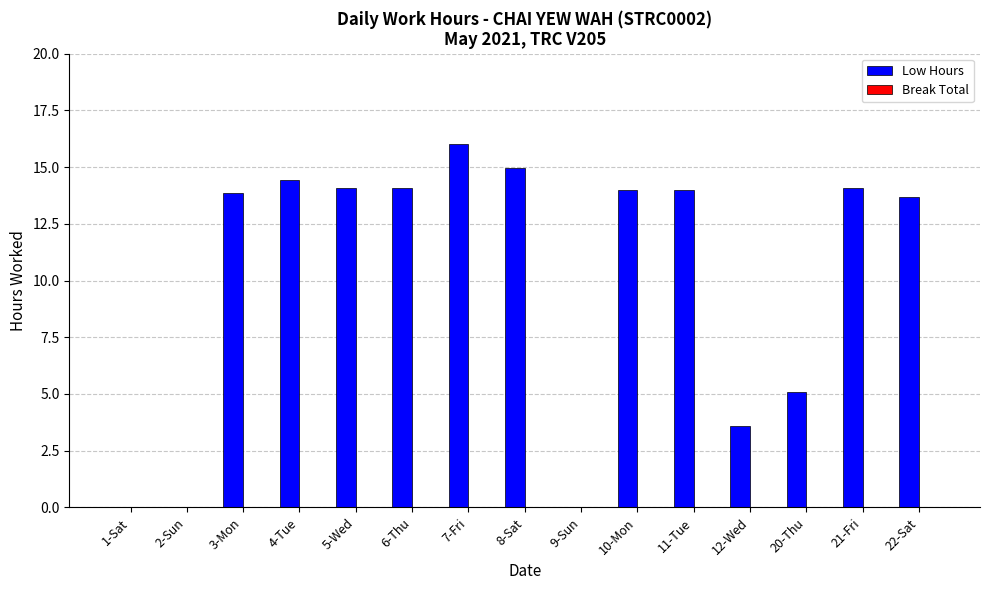

Are the bars horizontal?

No